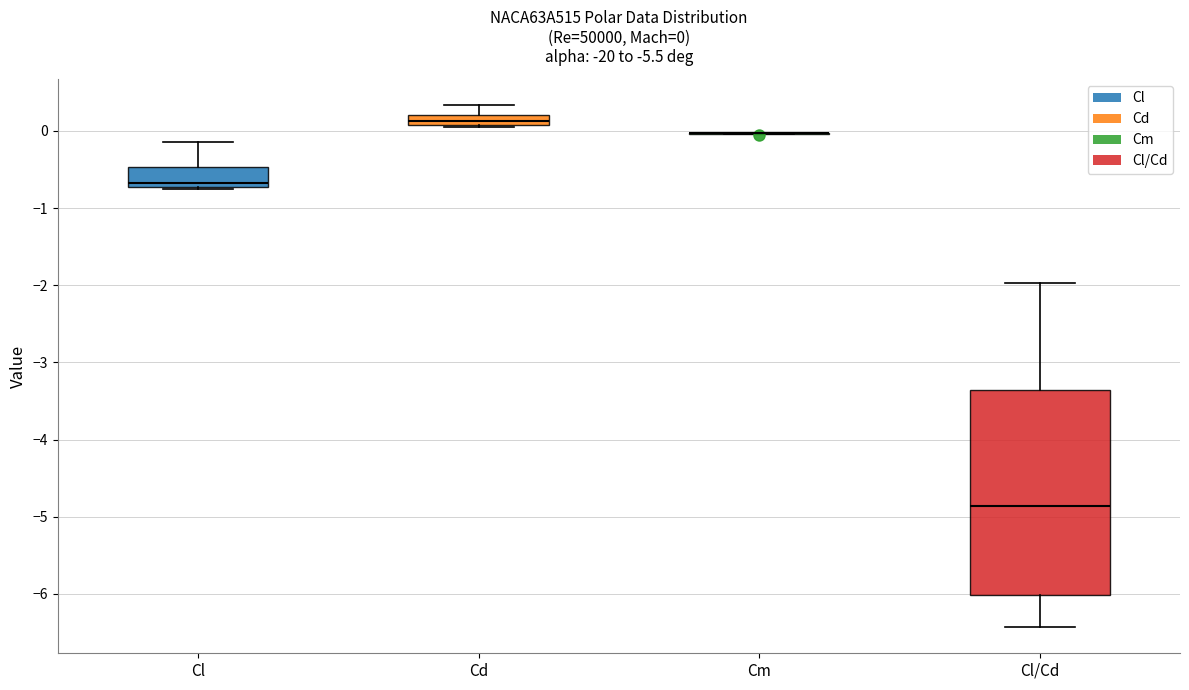

Comparing the boxes themselves (not the whiskers), which one is the tallest?

Cl/Cd